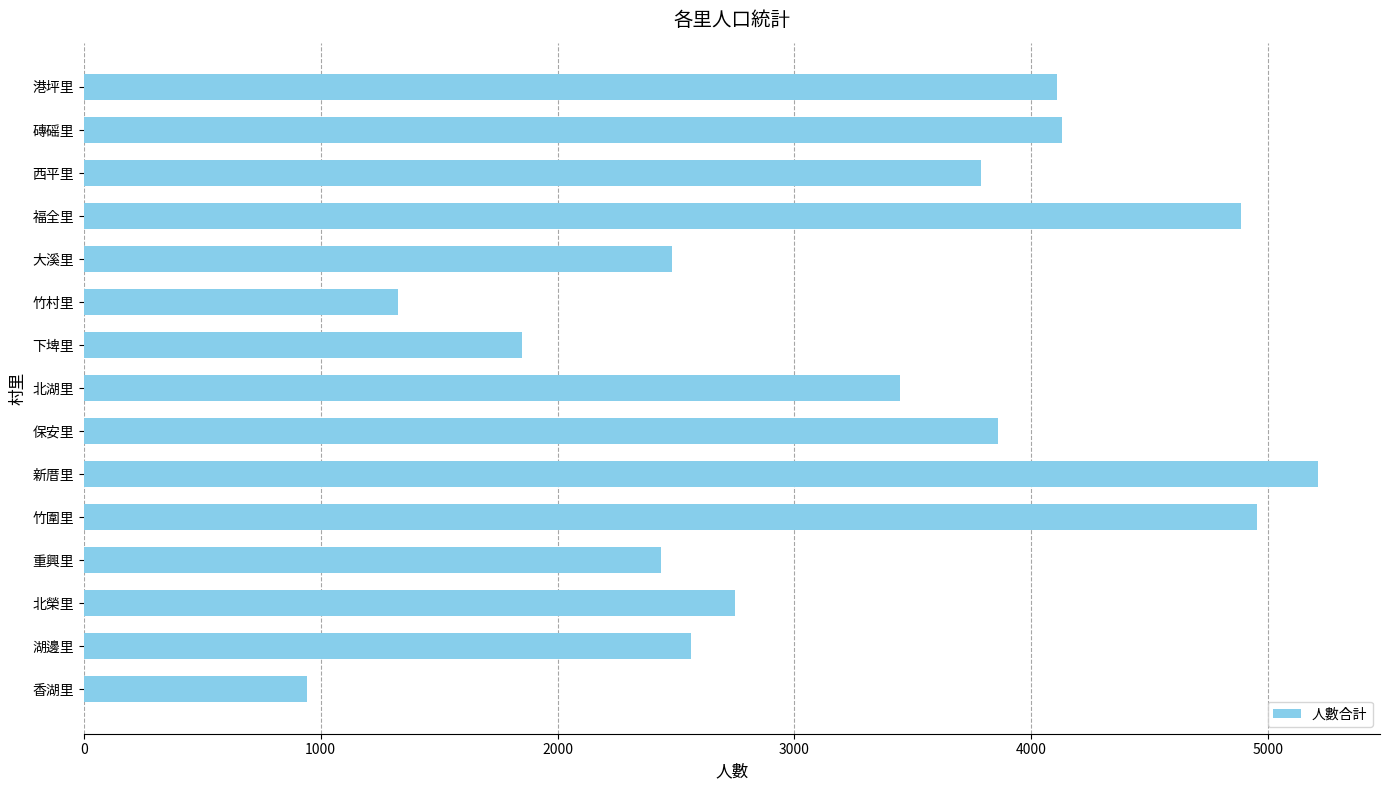

The value at 竹圍里 is 4953. True or false?

True